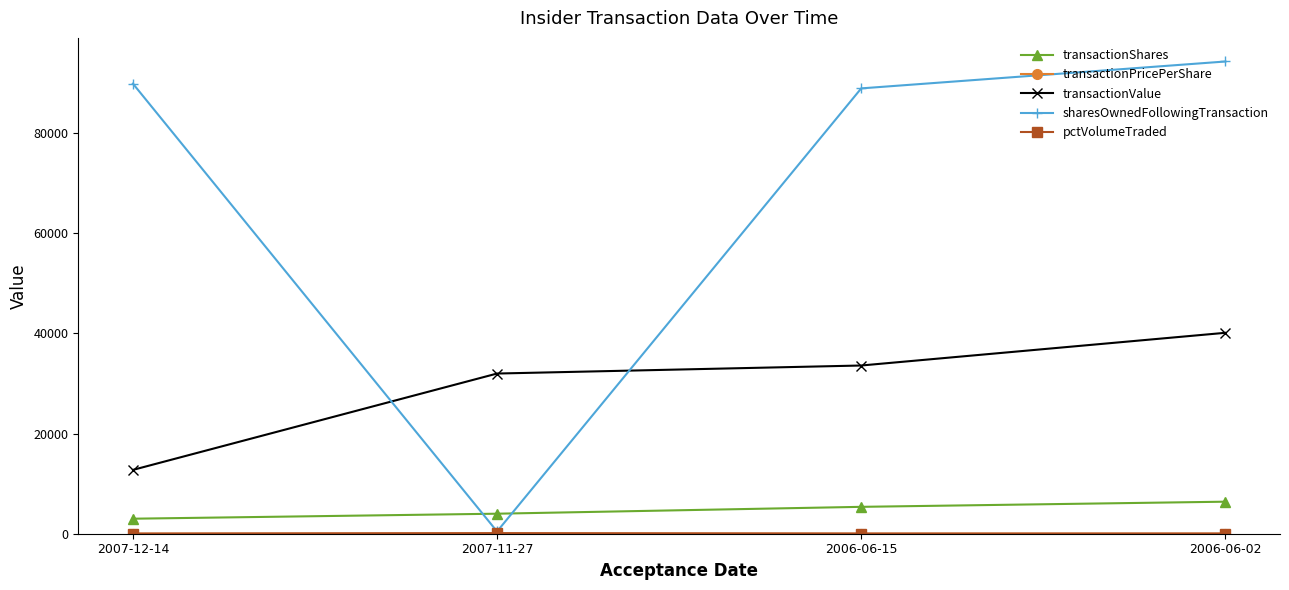

What is the maximum value shown in the chart?

94339.0